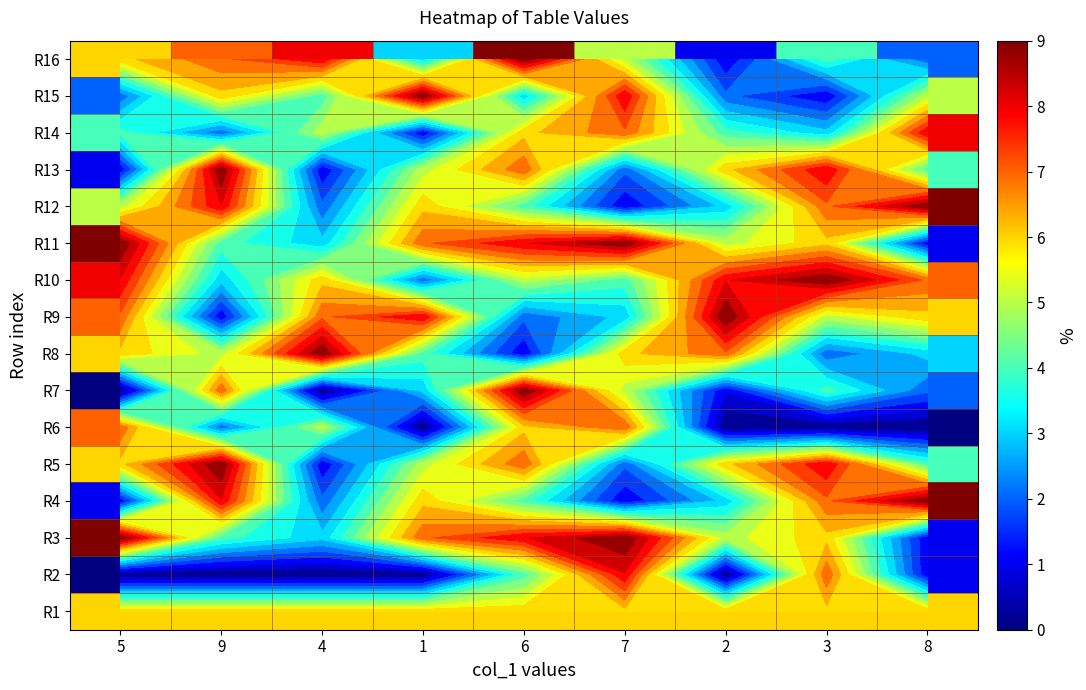

At which label does R5 first exceed 6?

9